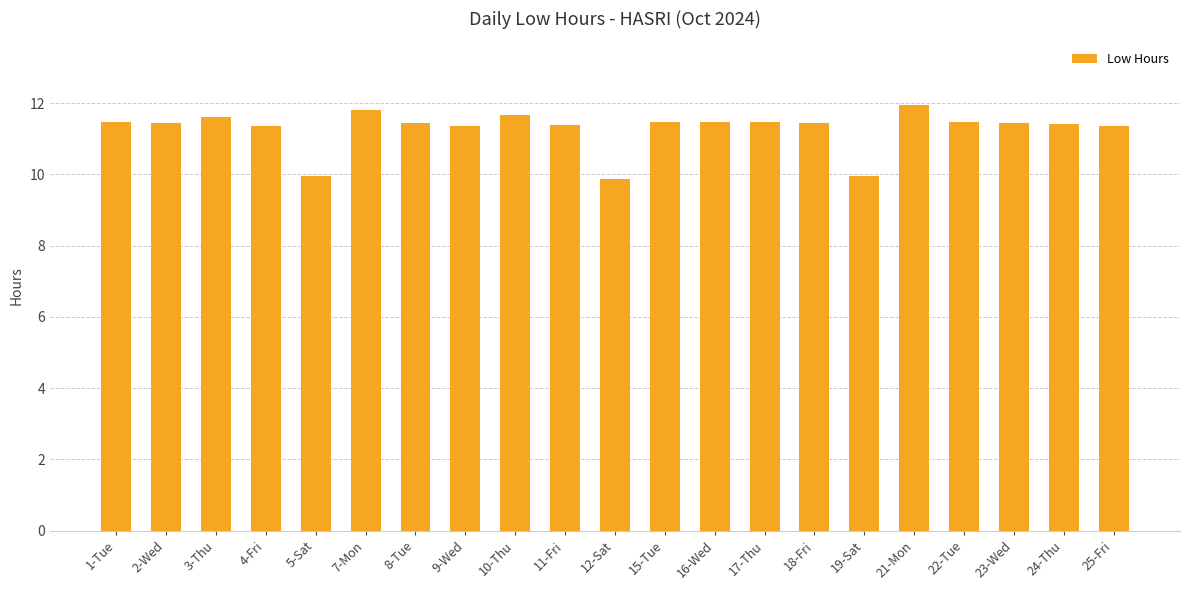

What is the minimum value shown in the chart?

9.9